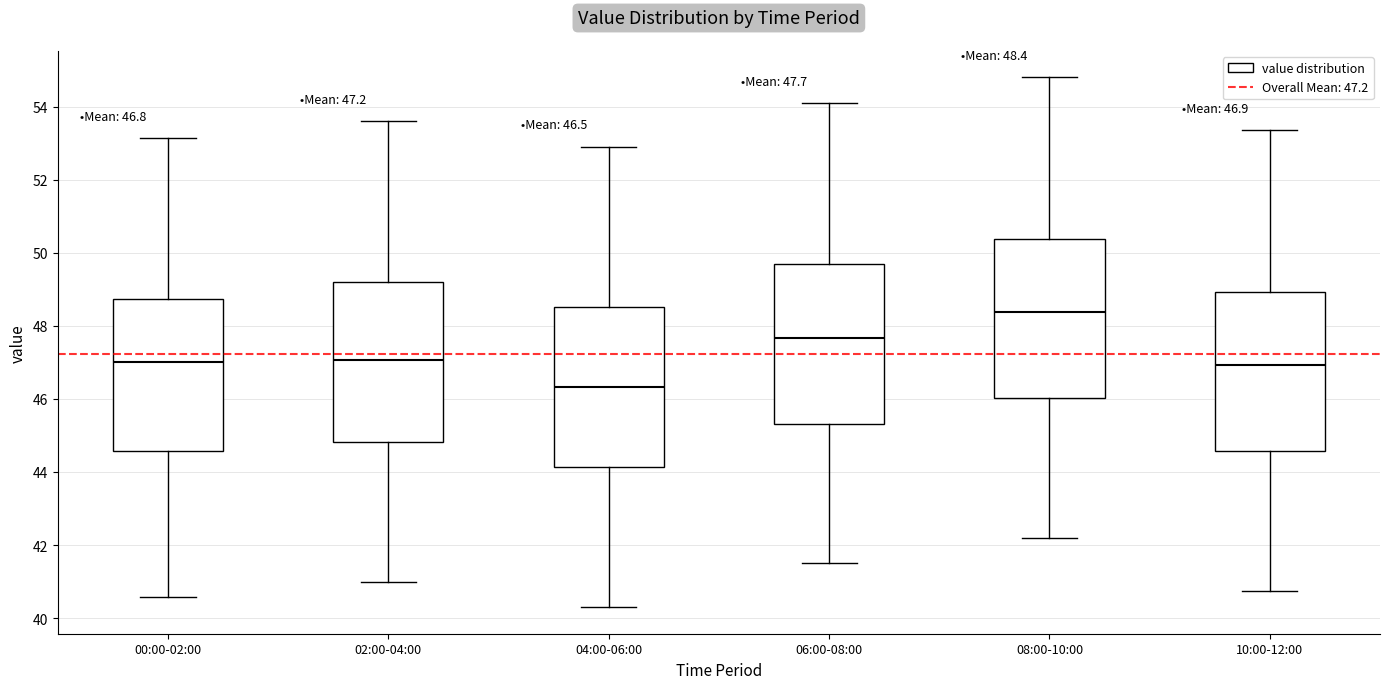

Which box's median line is the highest?

08:00-10:00